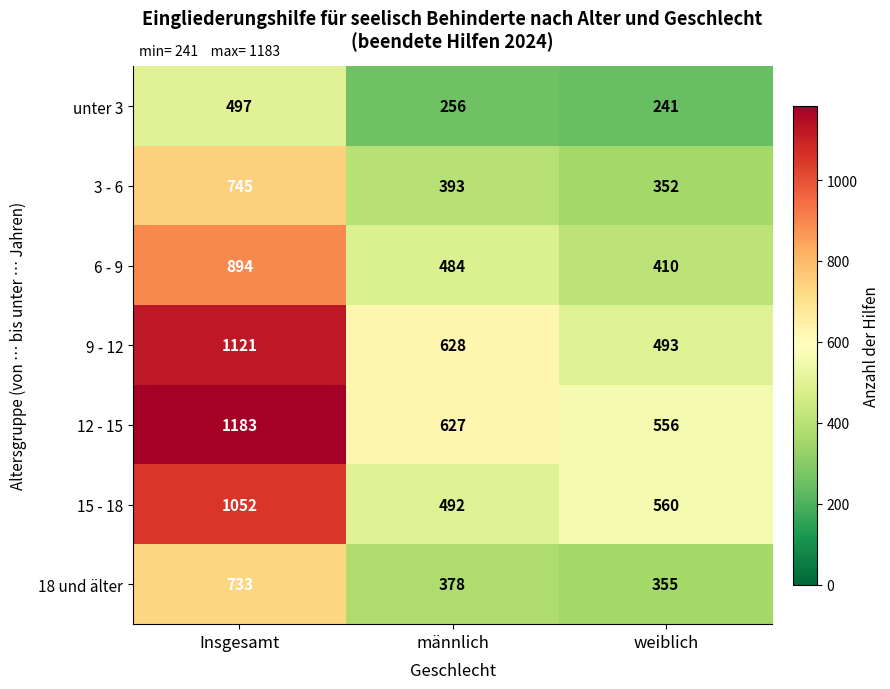

The value of 6 - 9 at männlich is 484. True or false?

True